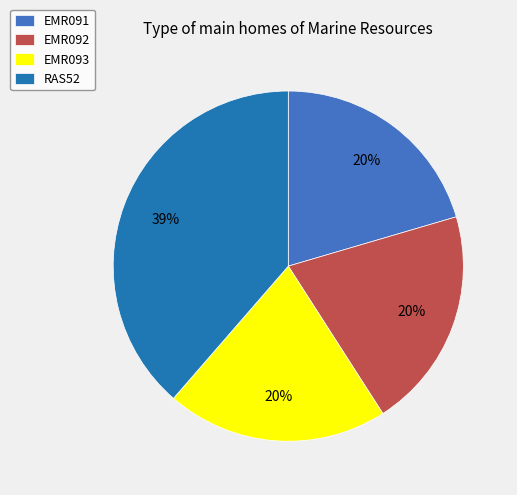

How many segments does this pie chart have?

4